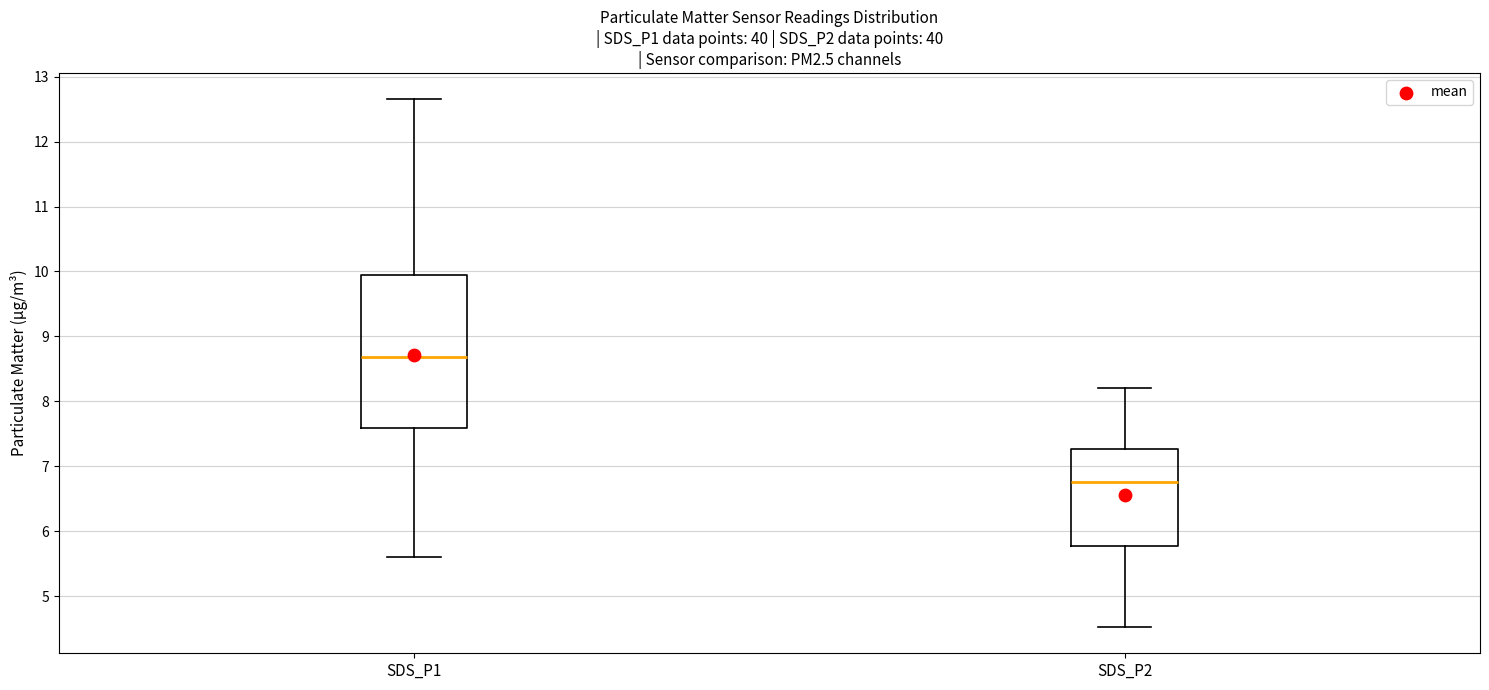

Reading left to right, transcribe this box plot: for each box, give where its median line is, the range the box spans, and where its two whiskers end, as read against the y-axis. The values are not printed on the chart, so give them approximately, as read against the axis.

SDS_P1: median 8.7, box 7.6 to 9.9, whiskers 5.6 to 12.7
SDS_P2: median 6.8, box 5.8 to 7.3, whiskers 4.5 to 8.2